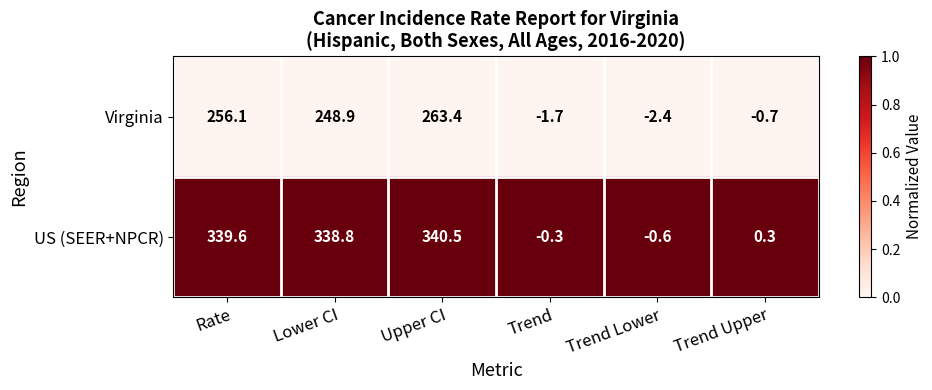

At how many categories does at least one series exceed 0?

4